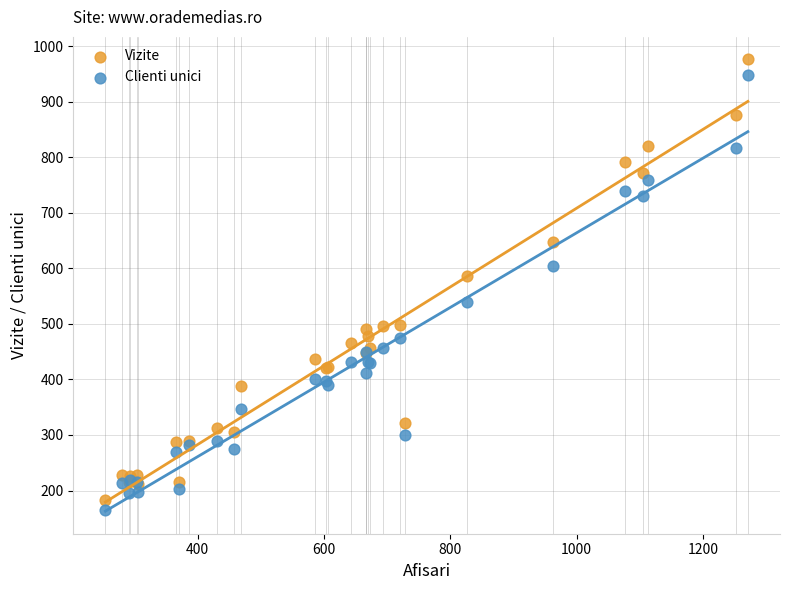

What are all the series names shown in the legend?

Vizite, Clienti unici